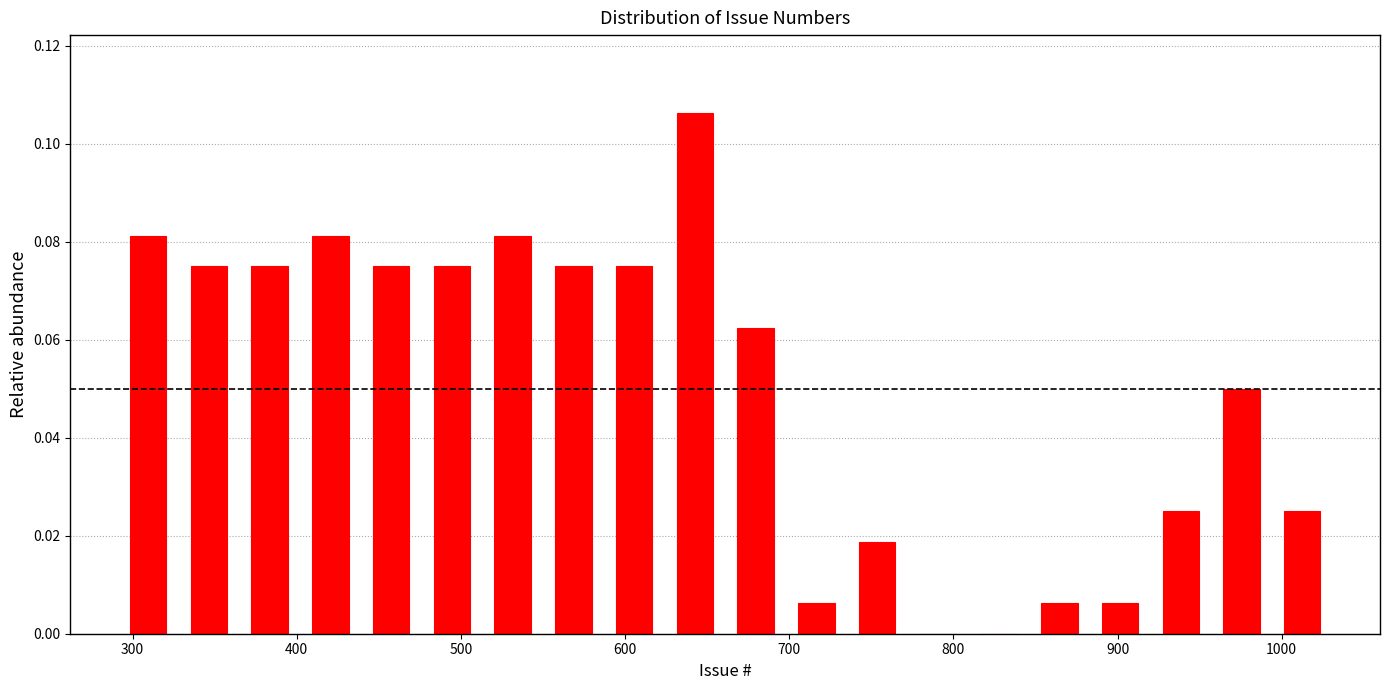

Read against the x-axis, roughly where is the centre of the tallest bar?

640